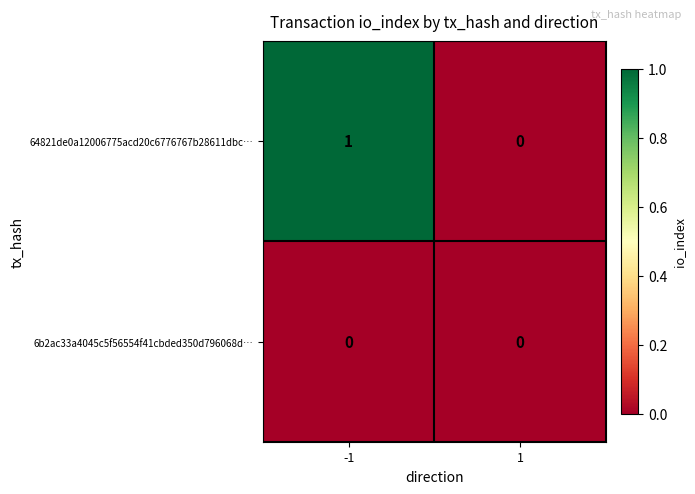

Which series changed the most between -1 and 1?

64821de0a12006775acd20c6776767b28611dbc…